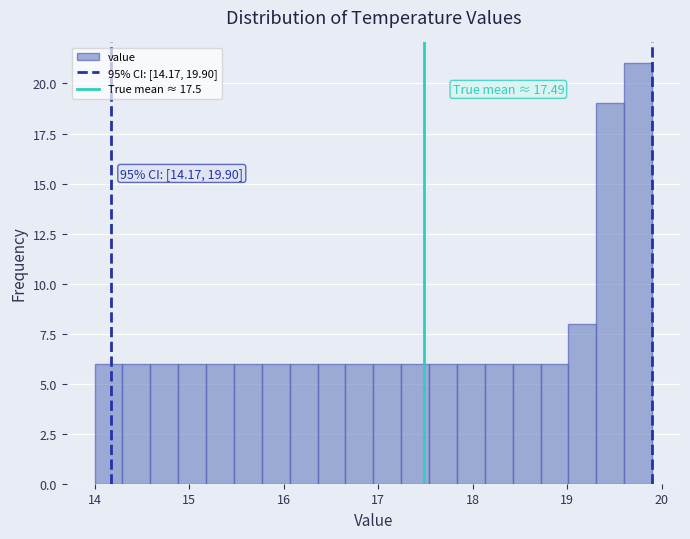

Around what value on the x-axis is the tallest bar? Give the approximate position of its centre, as read against the axis.

19.8